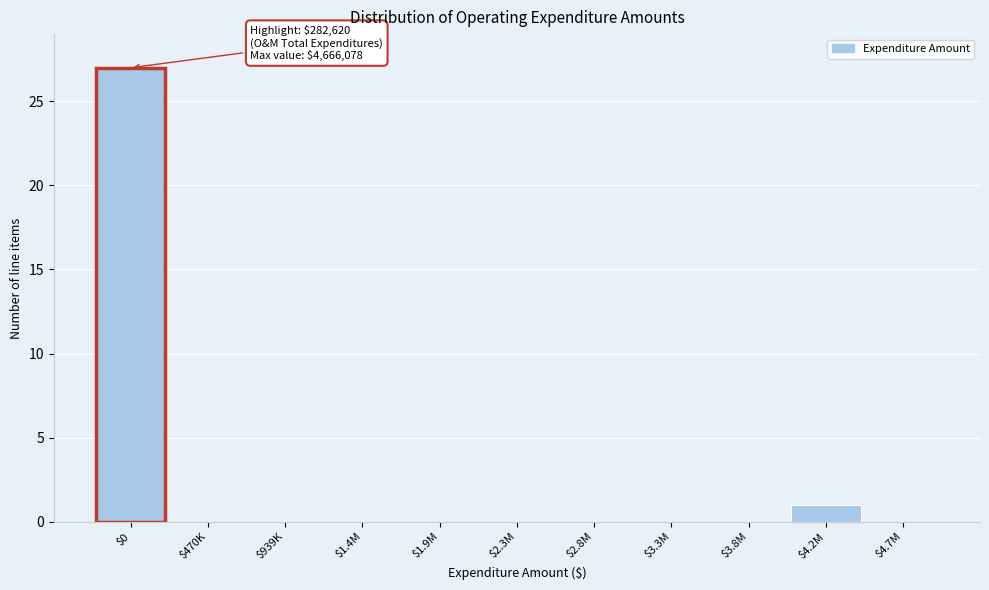

Where is the data nearest to the value 13?

$4.2M